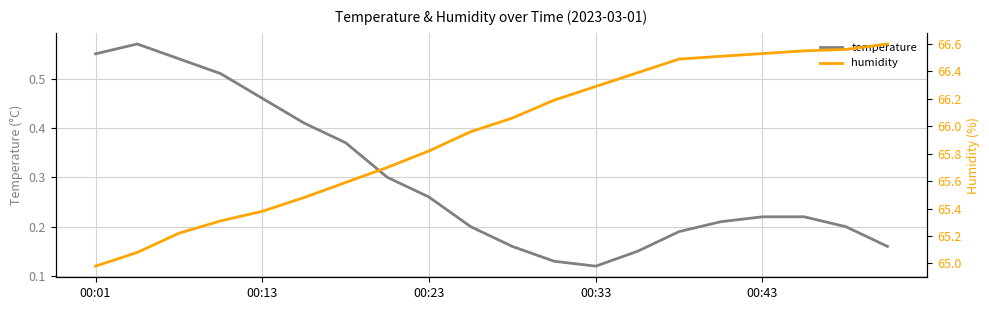

At which label is temperature closest to 0?

00:33